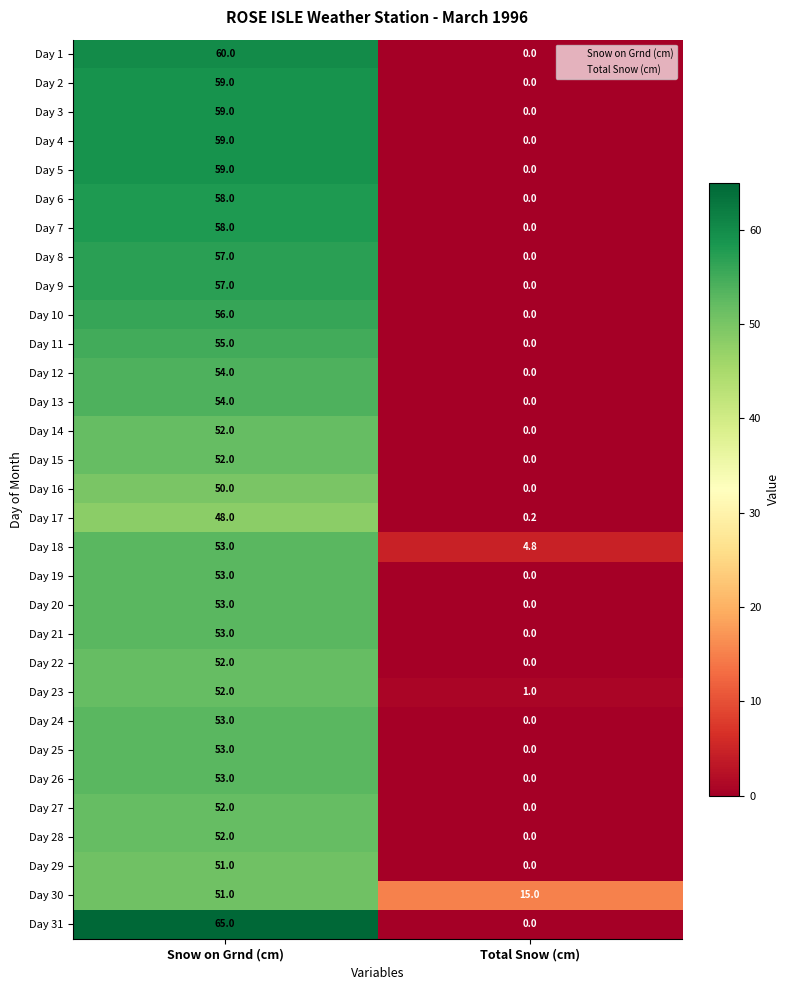

Read the Day 22 value at Snow on Grnd (cm).

52.0